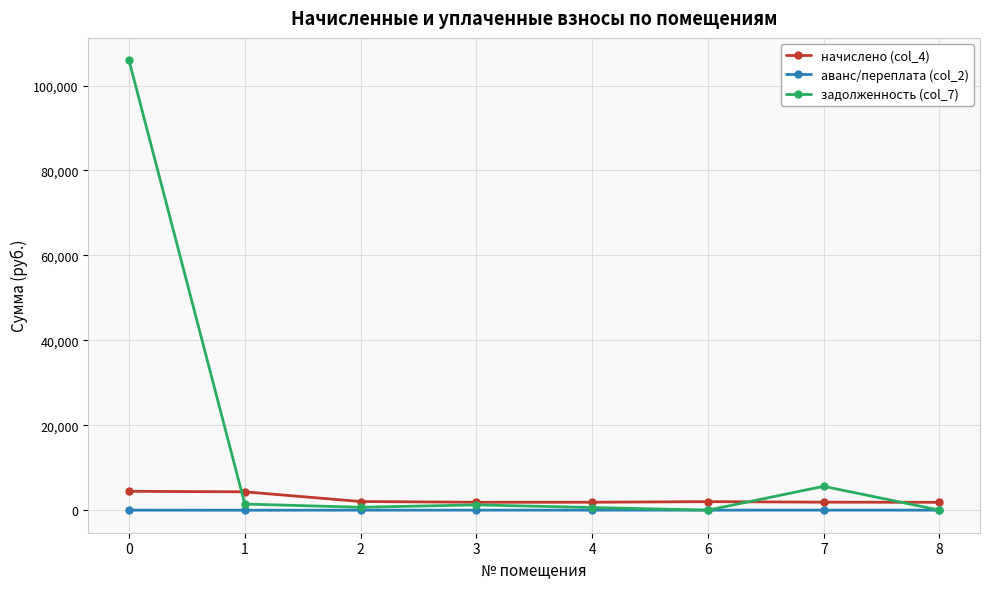

What is the maximum value shown in the chart?

105925.8